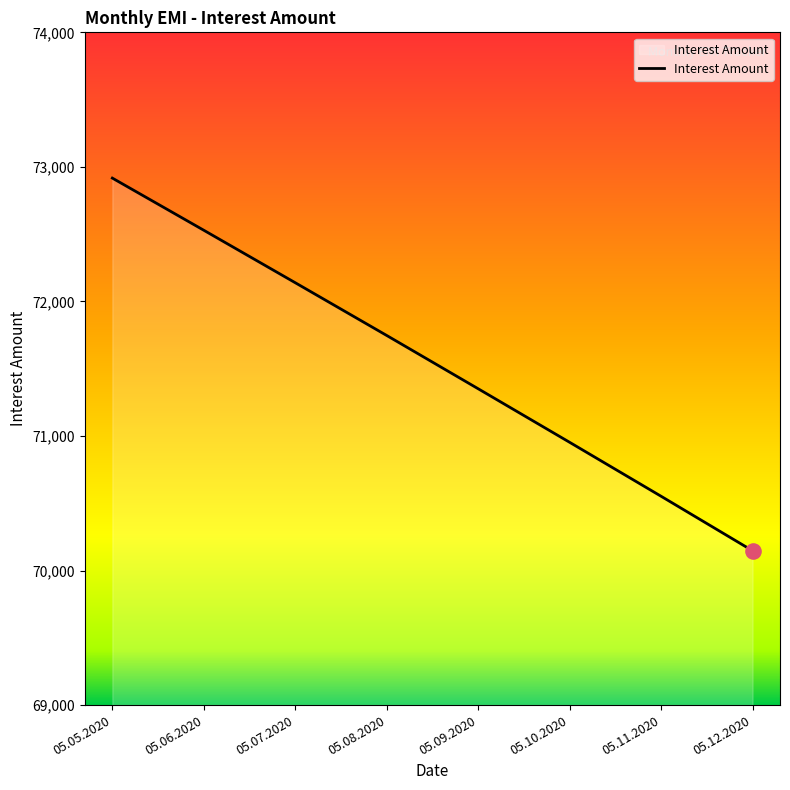

What is the change in value from 05.05.2020 to 05.06.2020?

-387.7